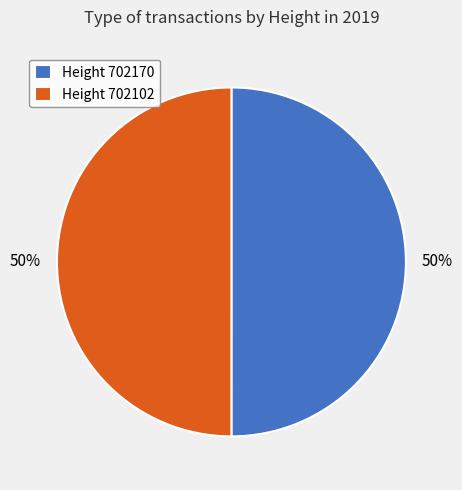

Approximately how many times larger is the value at Height 702170 compared to Height 702102?

1.0